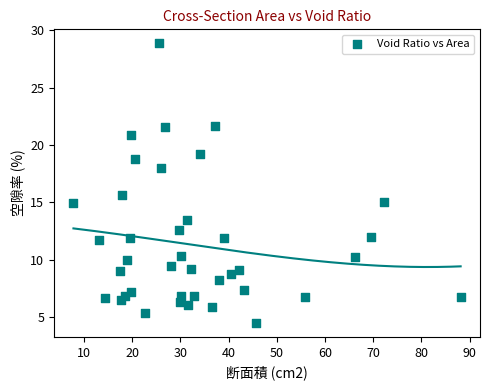

What is the range of Y values (max minus min)?

24.4